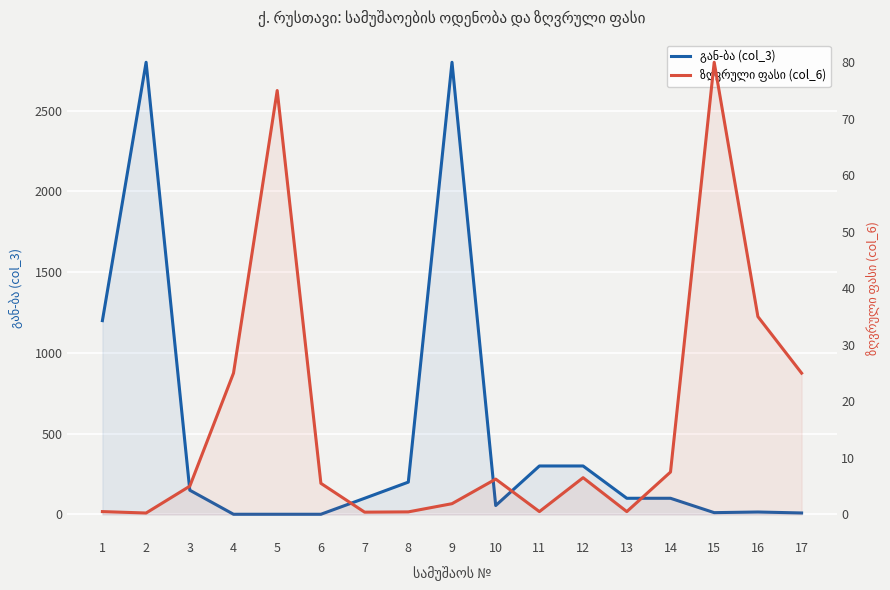

At which category does გან-ბა (col_3) reach its first local valley?

10